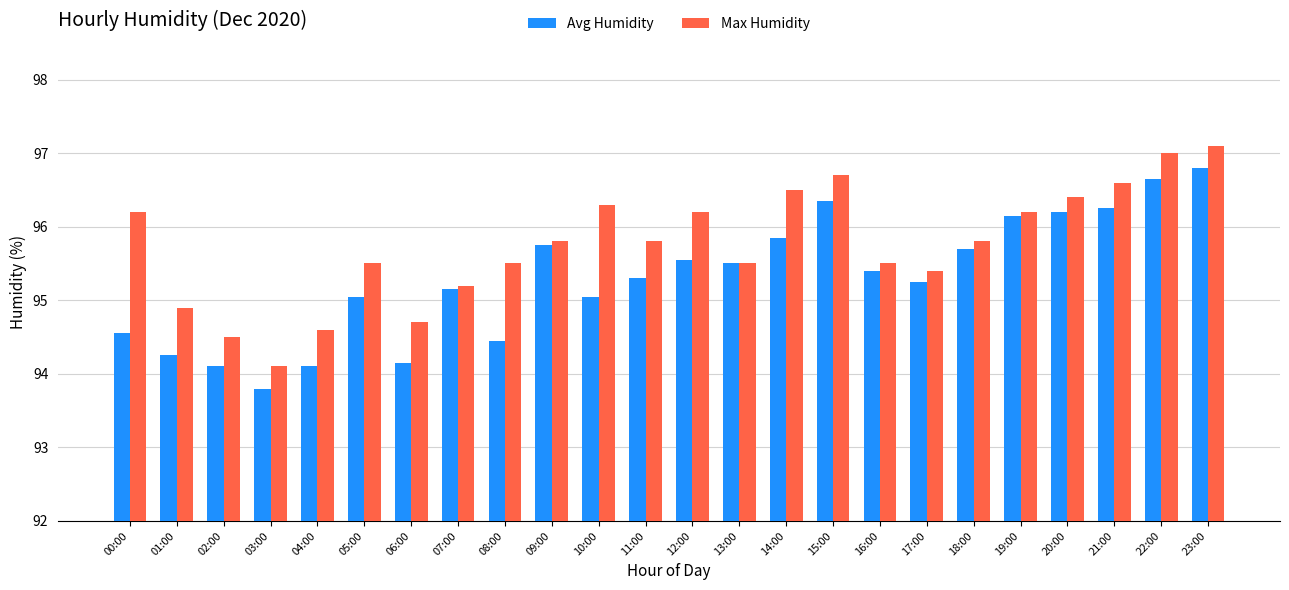

Which series changed the most between 08:00 and 12:00?

Avg Humidity